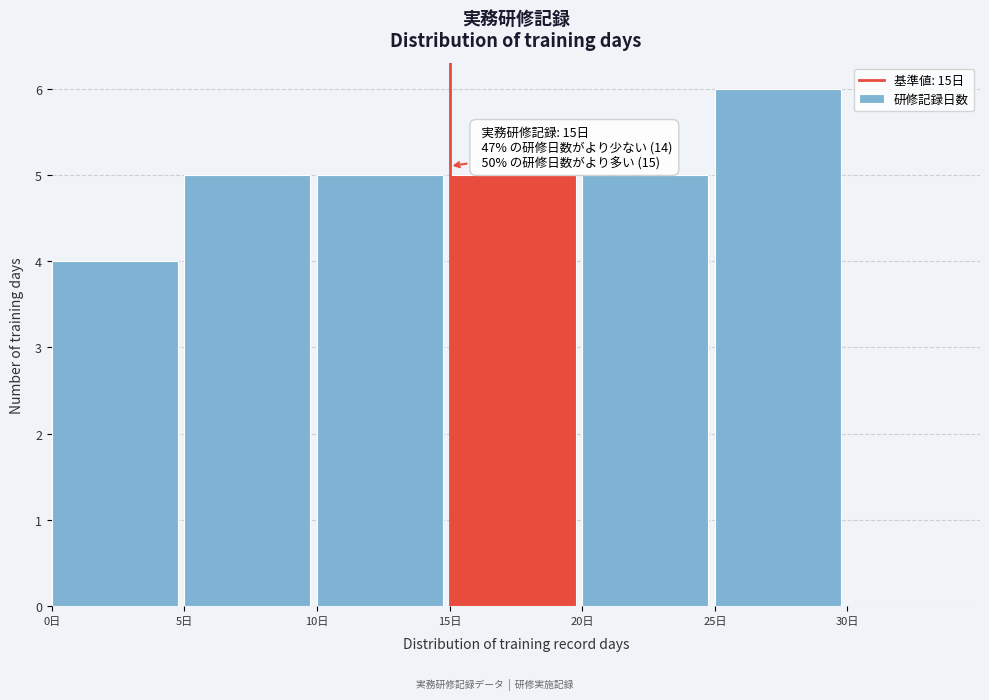

Over which range of the x-axis is the bar tallest?

25 to 30